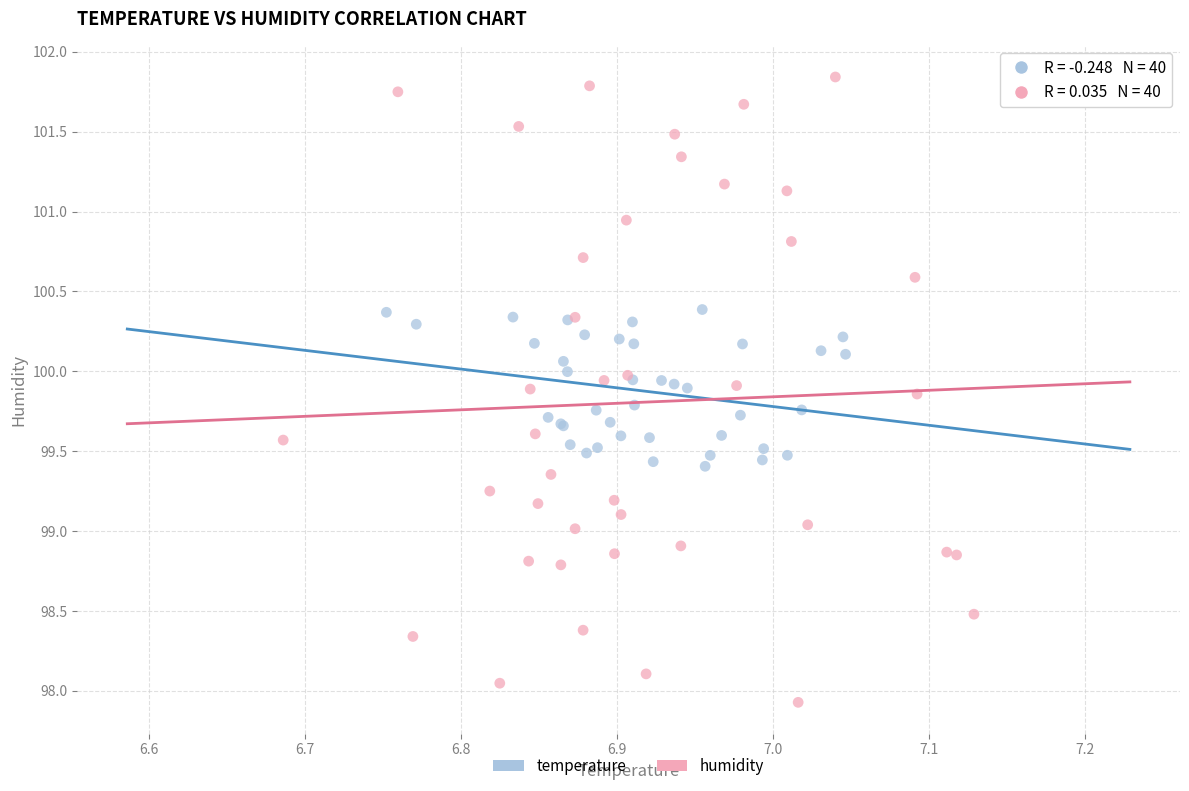

Which series has the largest Y range (max minus min)?

humidity